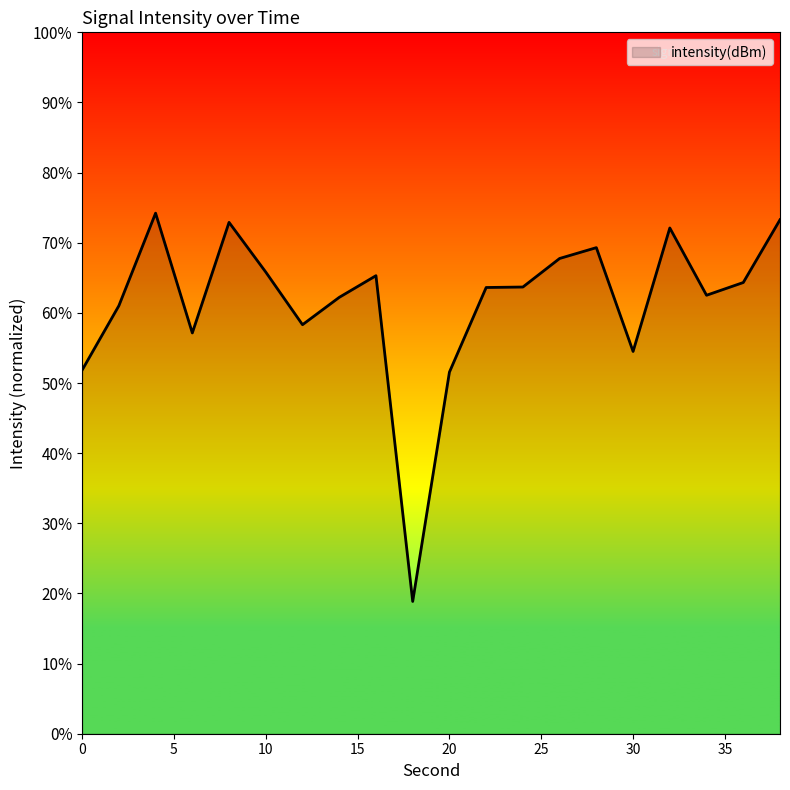

What is the difference between the maximum and minimum values?

55.4